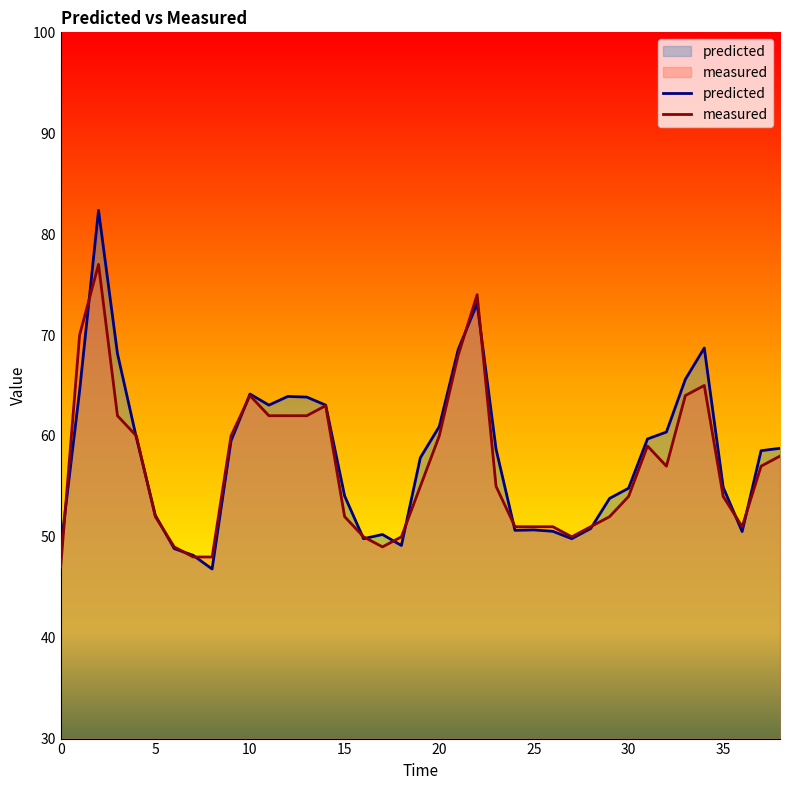

Rank the categories by measured value from lowest to highest.

0, 7, 8, 6, 17, 16, 18, 27, 24, 25, 26, 28, 36, 5, 15, 29, 30, 35, 19, 23, 32, 37, 38, 31, 4, 9, 20, 3, 11, 12, 13, 14, 10, 33, 34, 21, 1, 22, 2